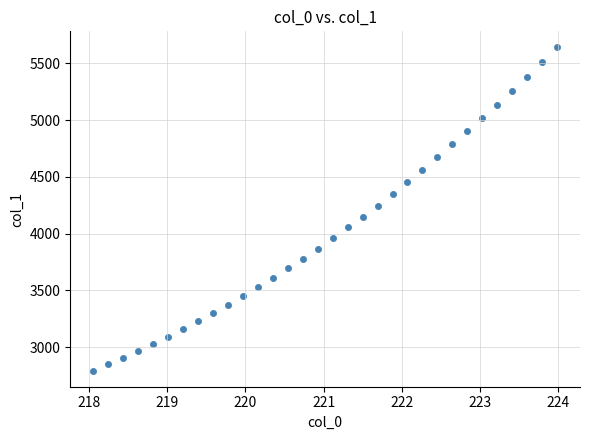

What is the range of X values (max minus min)?

5.9